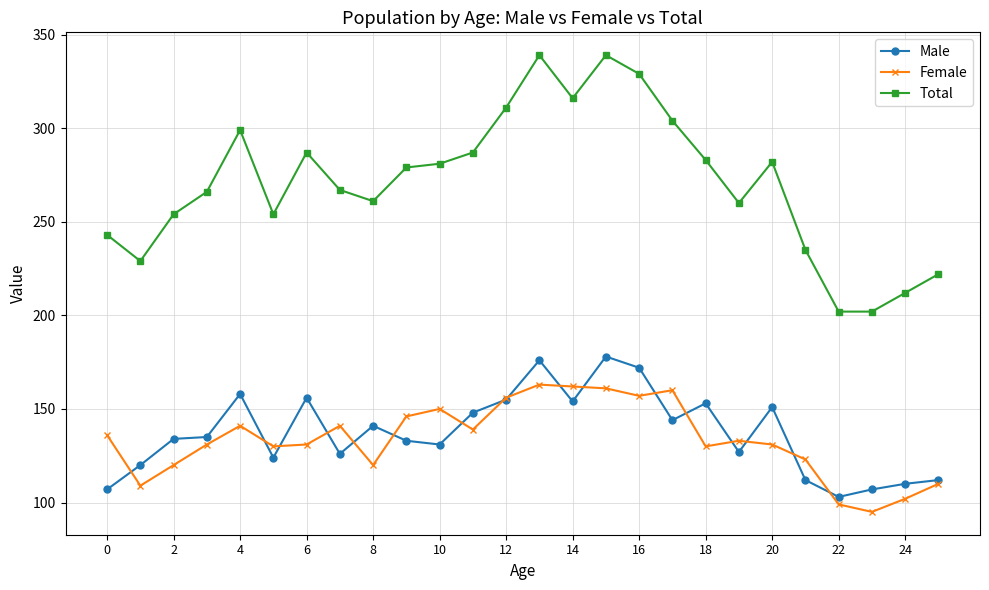

True or false: Male has more than 1 interior local peaks.

True